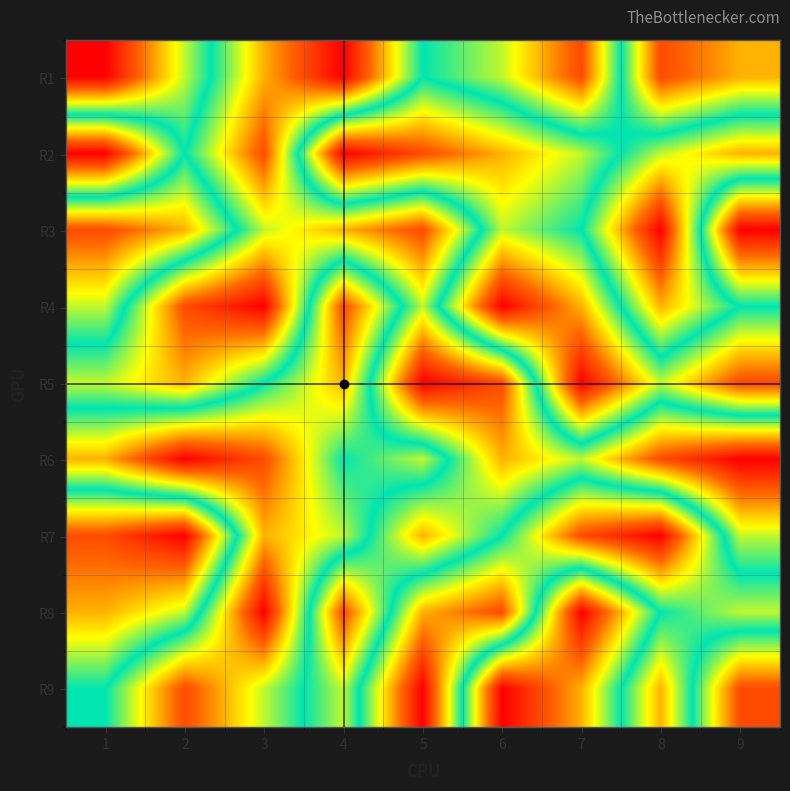

Reading left to right, extract all data points from this chart.

R1: 1=1	2=4	3=7	4=9	5=5	6=6	7=8	8=2	9=3
R2: 1=9	2=5	3=8	4=1	5=2	6=3	7=4	8=6	9=7
R3: 1=2	2=3	3=6	4=7	5=8	6=4	7=5	8=9	9=1
R4: 1=4	2=8	3=9	4=2	5=6	6=1	7=3	8=7	9=5
R5: 1=6	2=7	3=5	4=3	5=9	6=8	7=1	8=4	9=2
R6: 1=3	2=1	3=2	4=5	5=4	6=7	7=6	8=8	9=9
R7: 1=8	2=9	3=3	4=4	5=7	6=5	7=2	8=1	9=6
R8: 1=7	2=6	3=1	4=8	5=3	6=2	7=9	8=5	9=4
R9: 1=5	2=2	3=4	4=6	5=1	6=9	7=7	8=3	9=8